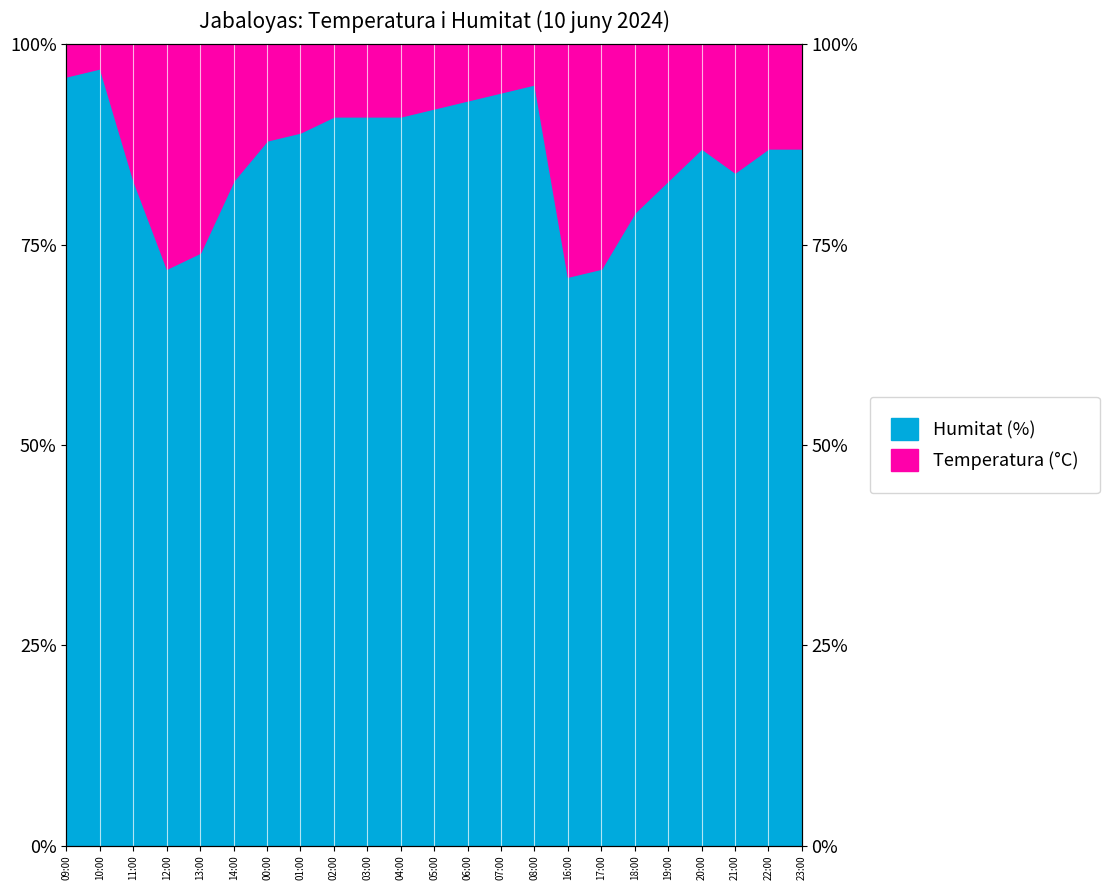

Where is the data nearest to the value 84?

21:00